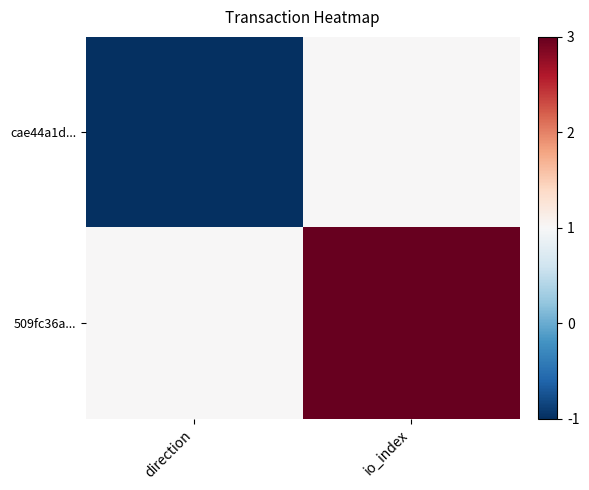

Rank the series at direction from highest to lowest value.

509fc36a..., cae44a1d...